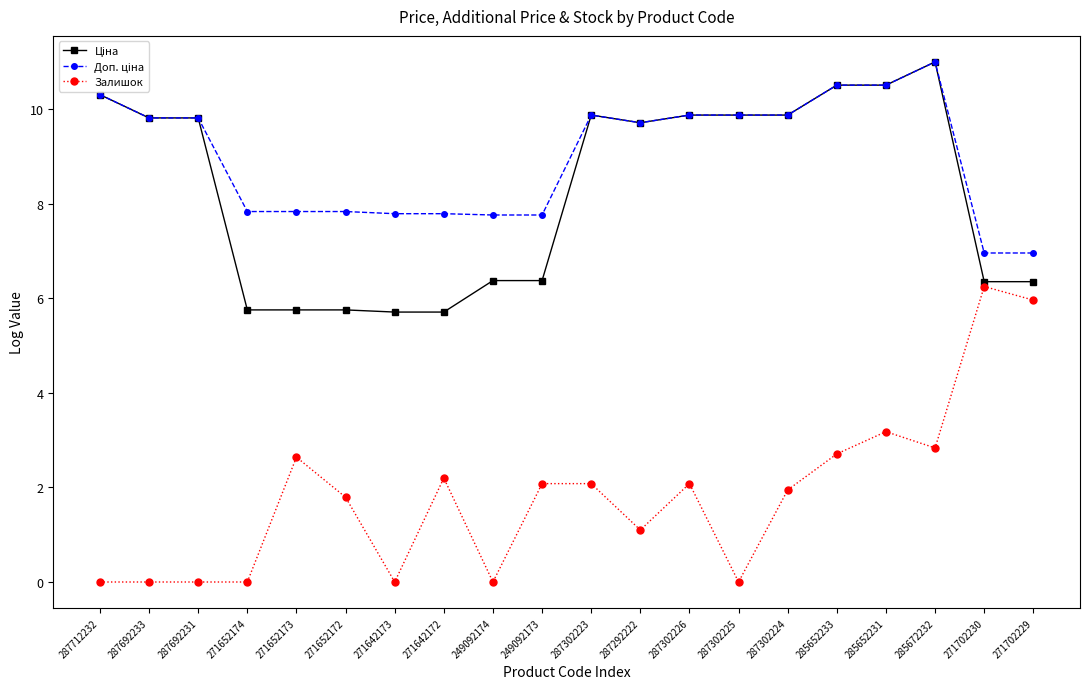

What position from the left is 271652173?

5